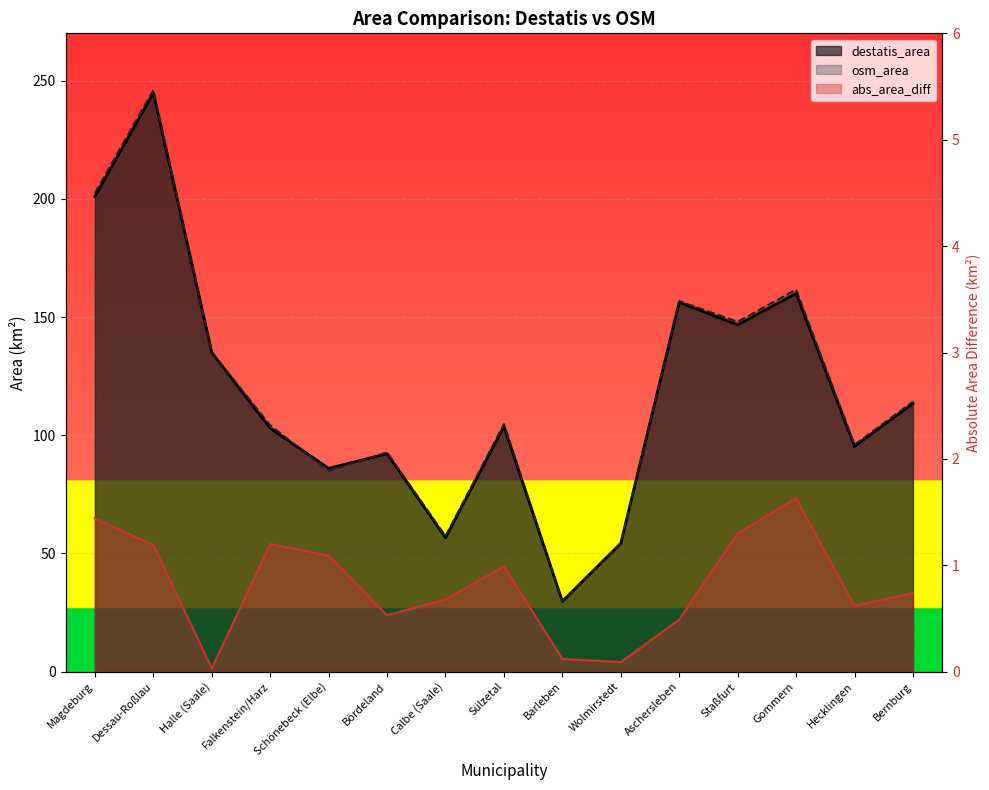

Where is the first local minimum for abs_area_diff?

Halle (Saale)